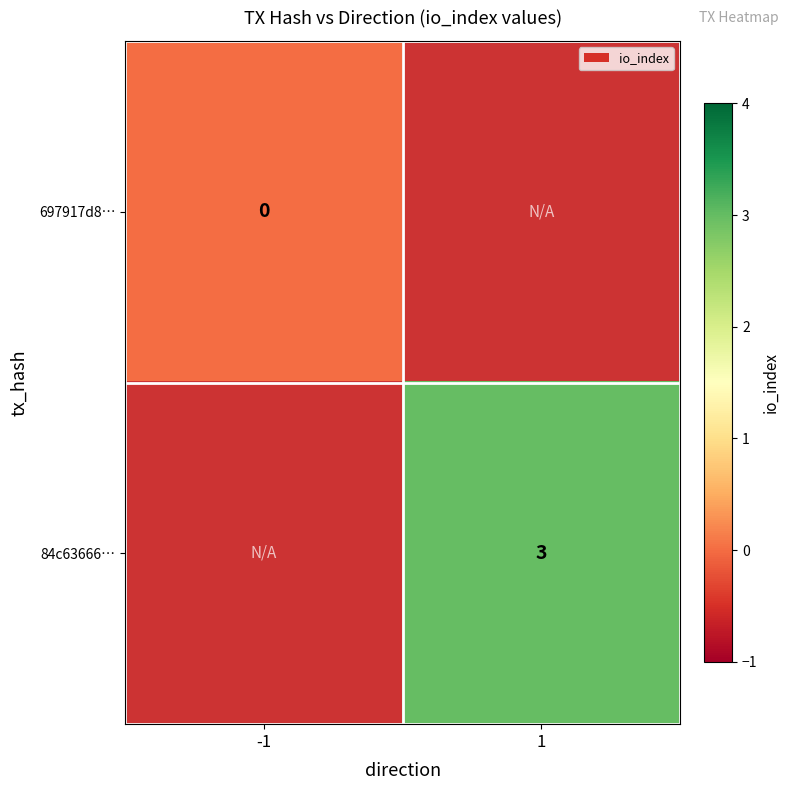

Is the value of 697917d8… at -1 greater than the value of 84c63666… at 1?

No